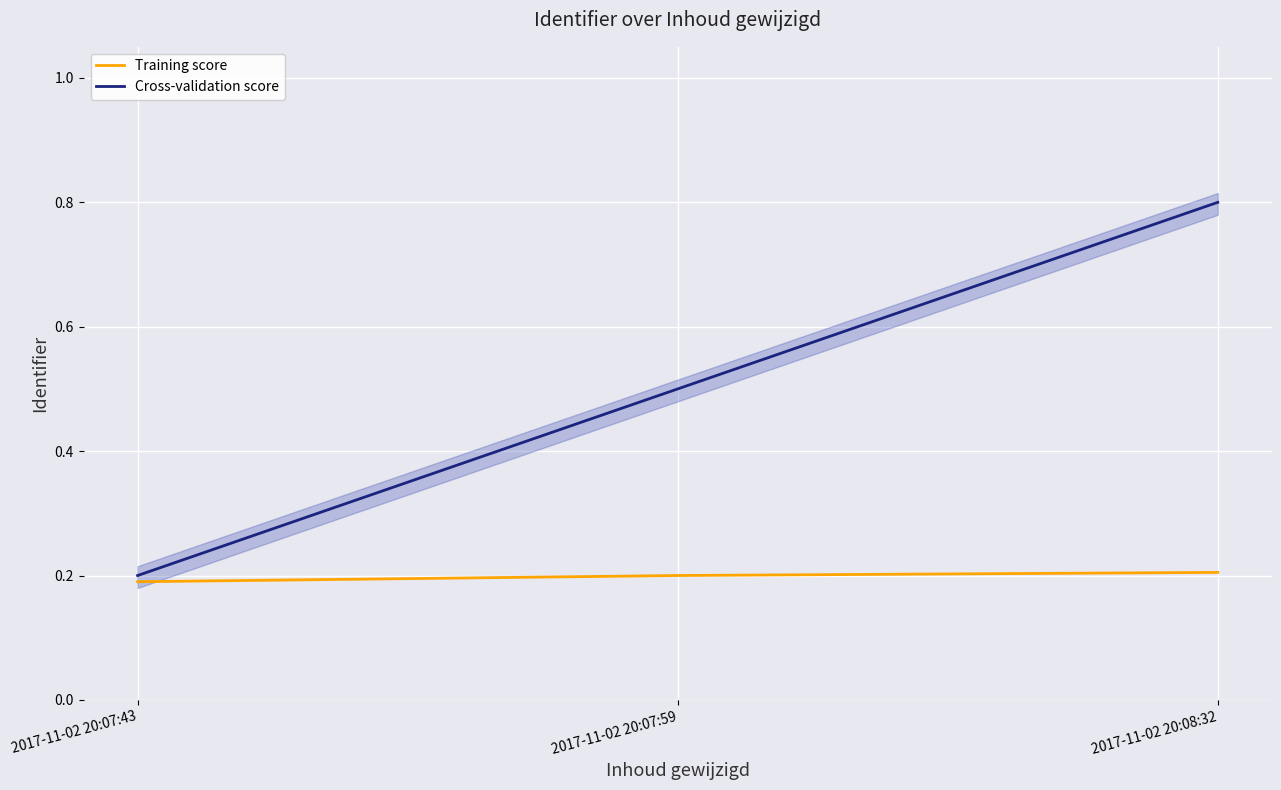

What is the approximate value of Cross-validation score at 2017-11-02 20:08:32?

0.8